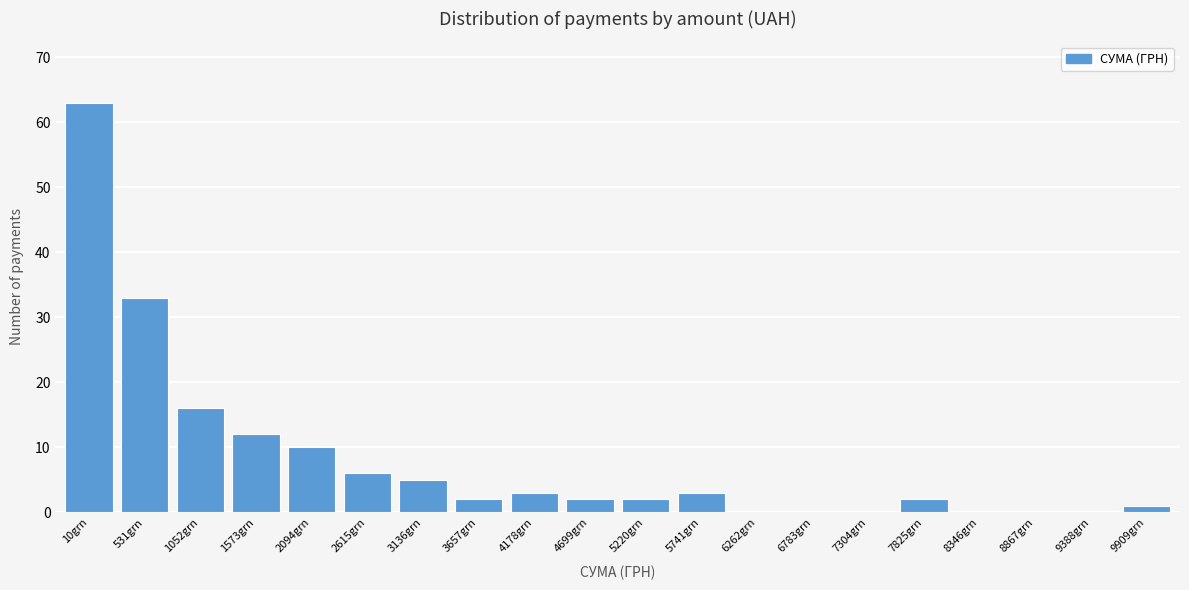

Reading left to right, what are all the values shown in this chart?

10grn=63	531grn=33	1052grn=16	1573grn=12	2094grn=10	2615grn=6	3136grn=5	3657grn=2	4178grn=3	4699grn=2	5220grn=2	5741grn=3	6262grn=0	6783grn=0	7304grn=0	7825grn=2	8346grn=0	8867grn=0	9388grn=0	9909grn=1